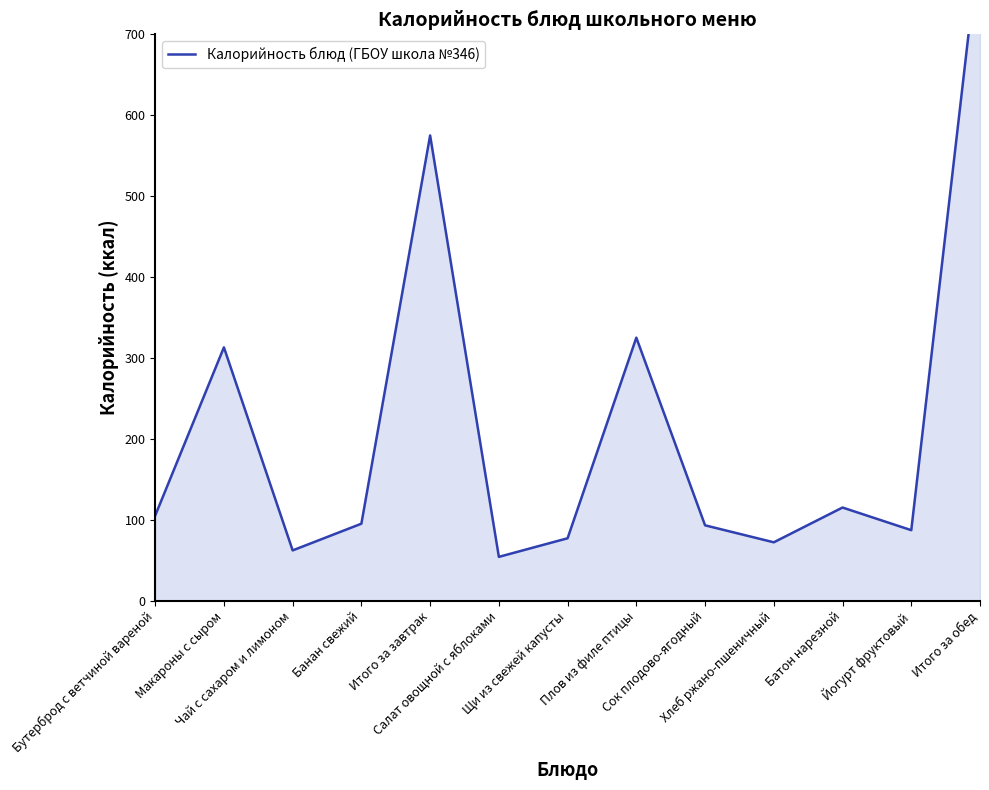

At which category does the chart reach its peak across all series?

Итого за обед